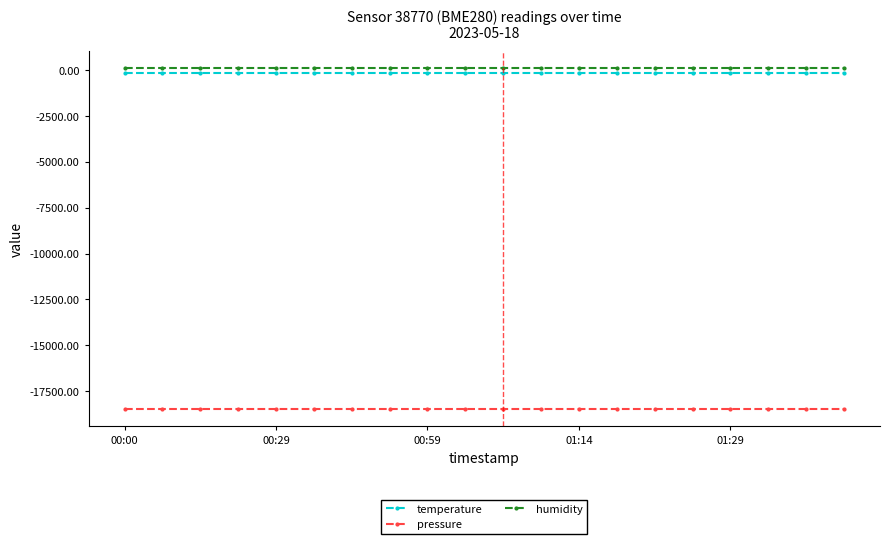

What is the average value of the temperature series?

-143.3